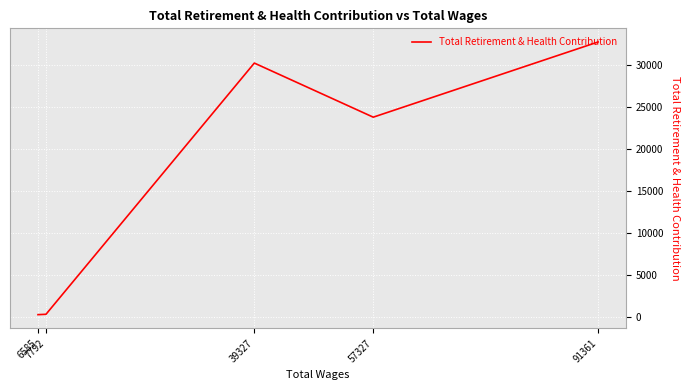

Reading left to right, extract all data points from this chart.

91361=32703	57327=23752	39327=30191	7792=292	6585=247